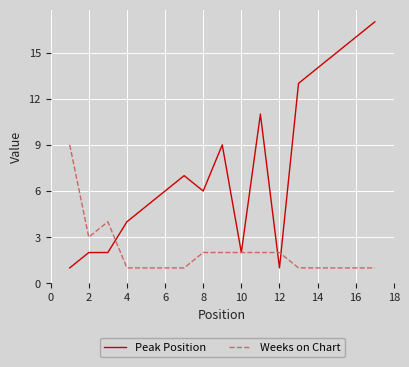

Which series has the largest total across all categories?

Peak Position